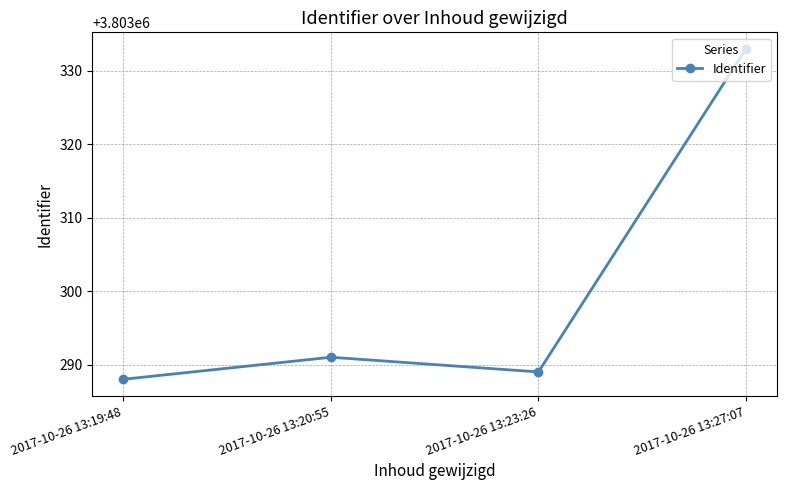

What is the maximum value shown in the chart?

3803333